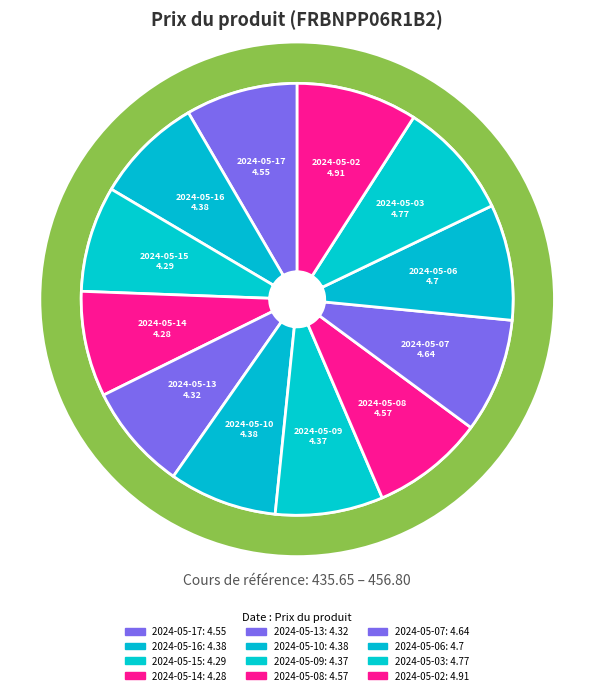

Which has a higher value, 2024-05-09 or 2024-05-07?

2024-05-07